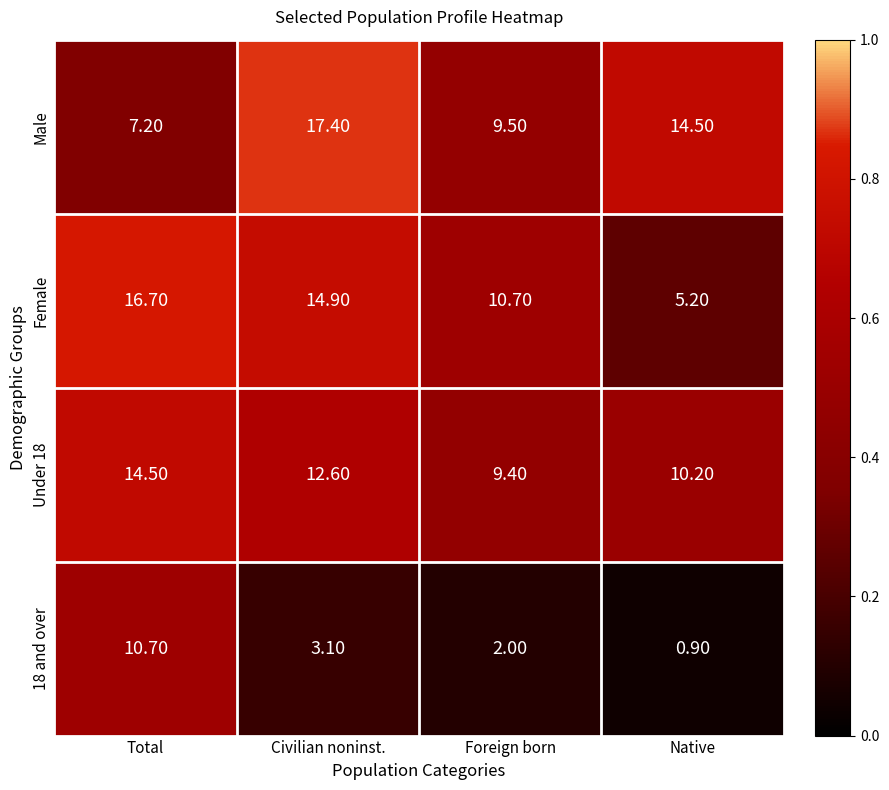

List the series in order of their peak value, lowest first.

18 and over, Under 18, Female, Male